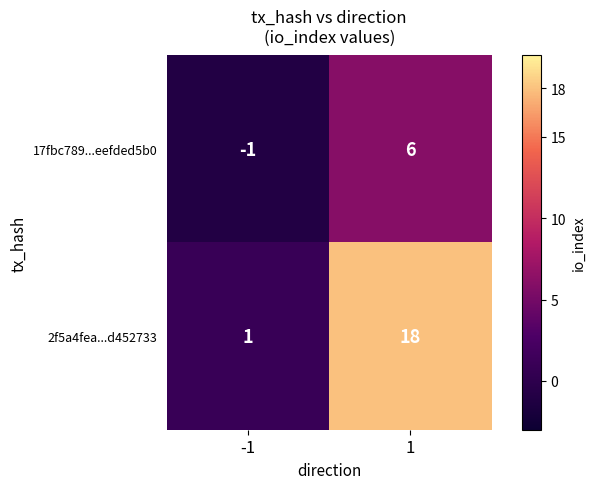

What value does the 17fbc789...eefded5b0 series have at 1?

6